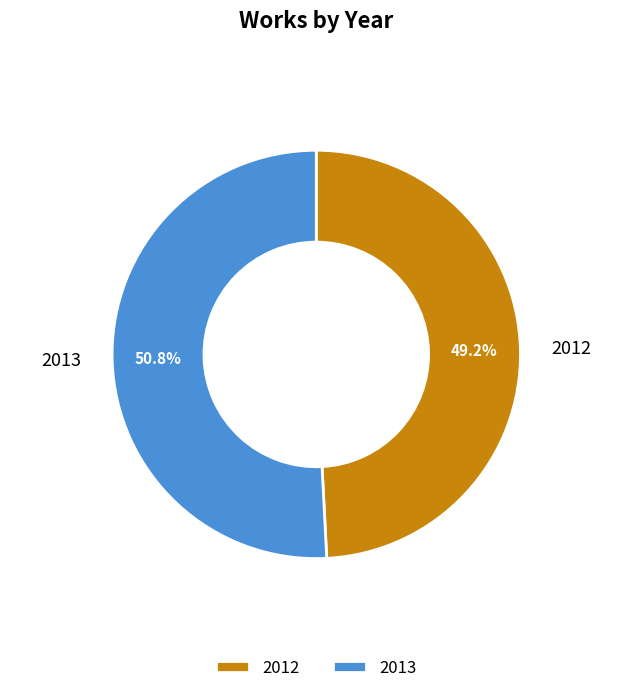

How many slices are in this pie chart?

2